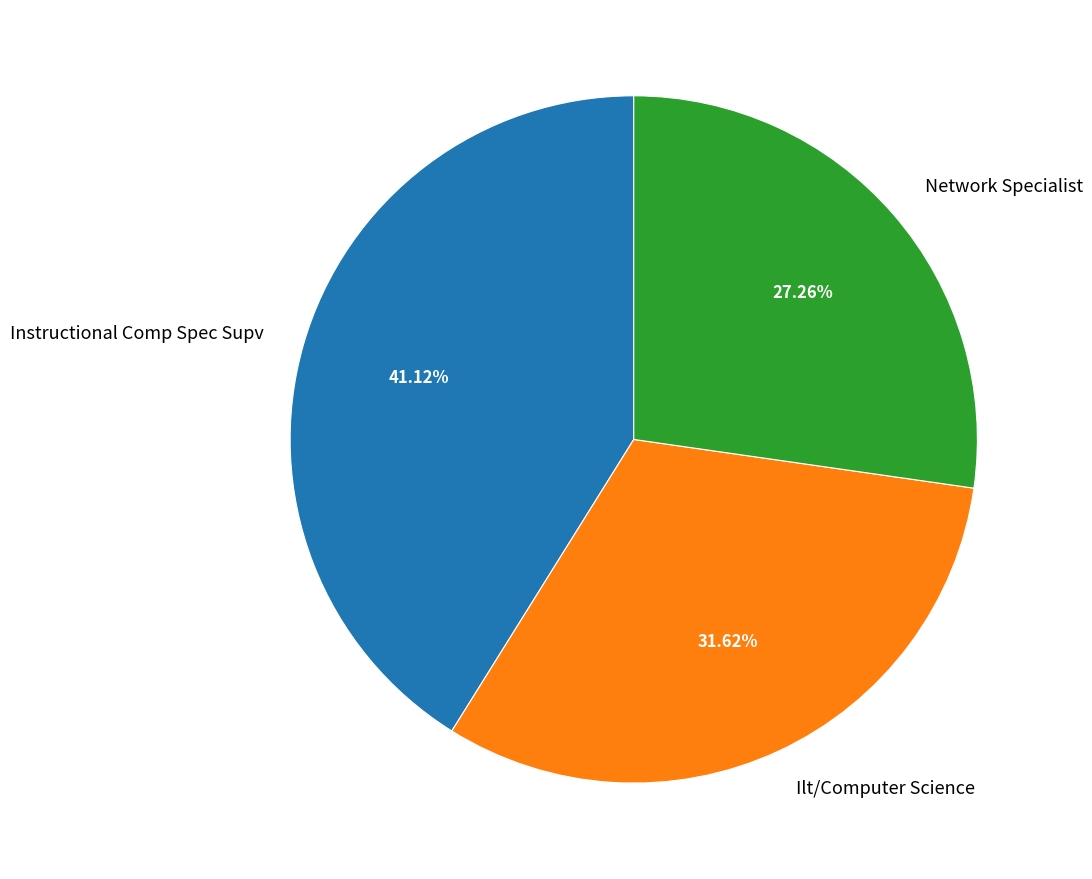

What percentage is the Instructional Comp Spec Supv slice, to the nearest percent?

41%